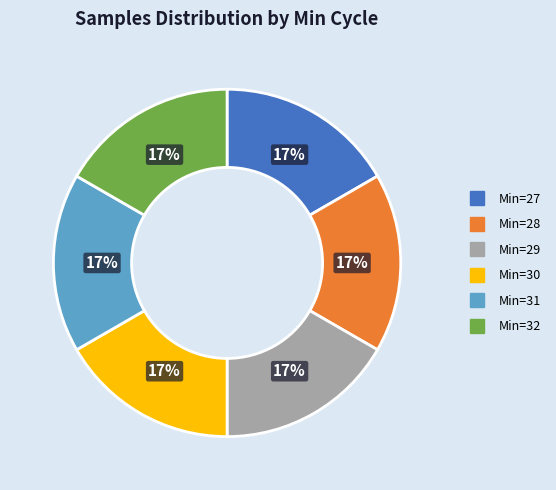

To the nearest percent, what is the average slice percentage?

17%